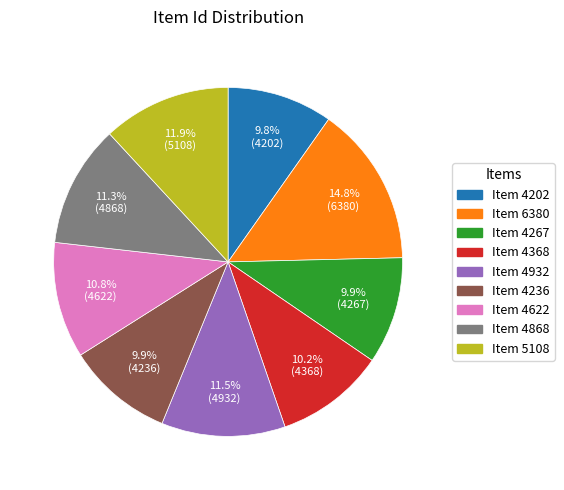

What is the largest slice in the pie chart?

Item 6380